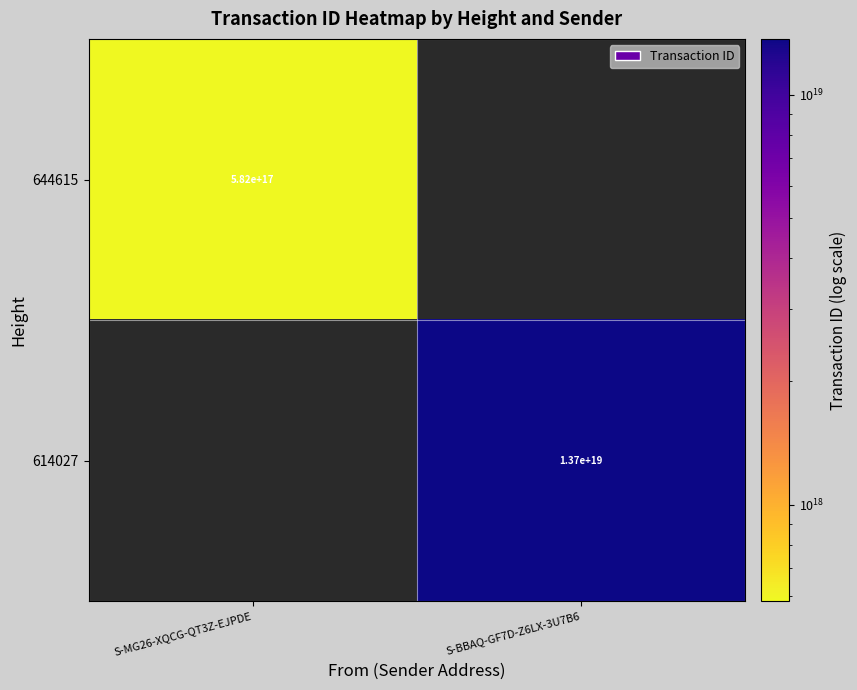

At which category does the chart reach its minimum across all series?

S-MG26-XQCG-QT3Z-EJPDE